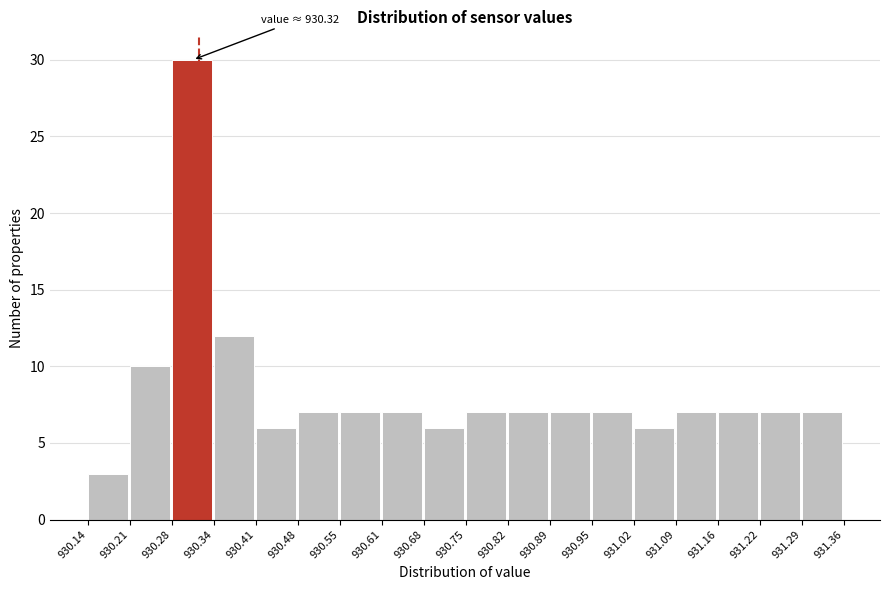

Which range on the x-axis has the tallest bar?

930.28 to 930.34